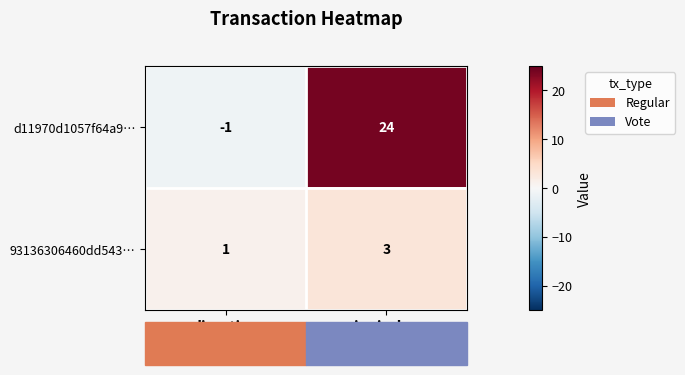

Is the value of 93136306460dd543… at io_index greater than the value of d11970d1057f64a9… at direction?

Yes